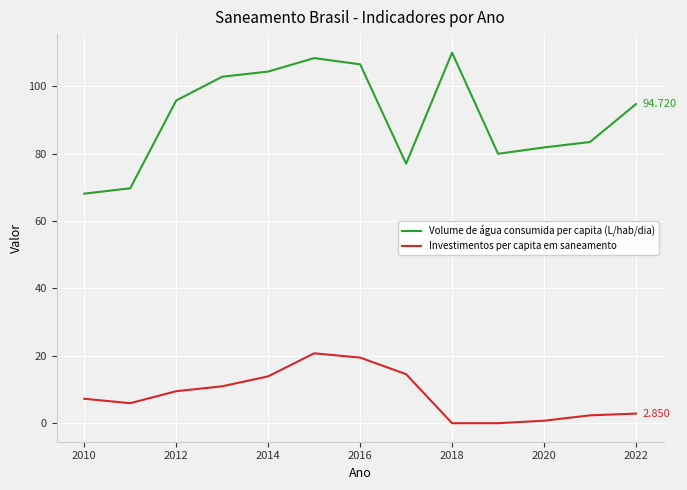

True or false: Investimentos per capita em saneamento and Volume de água consumida per capita (L/hab/dia) intersect in this chart.

False